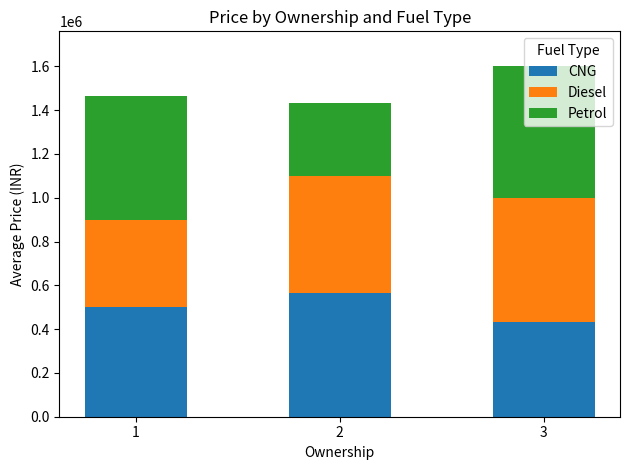

What is the minimum value for CNG?

433333.3